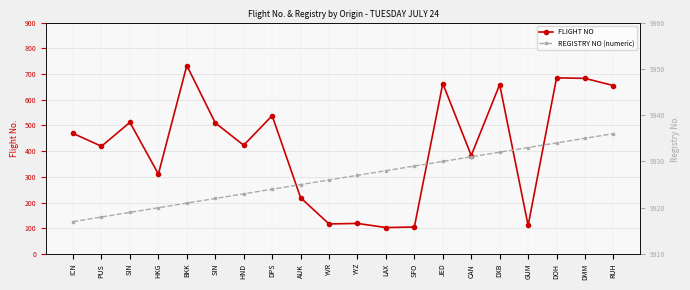

Which has a higher value, JED or DPS?

JED